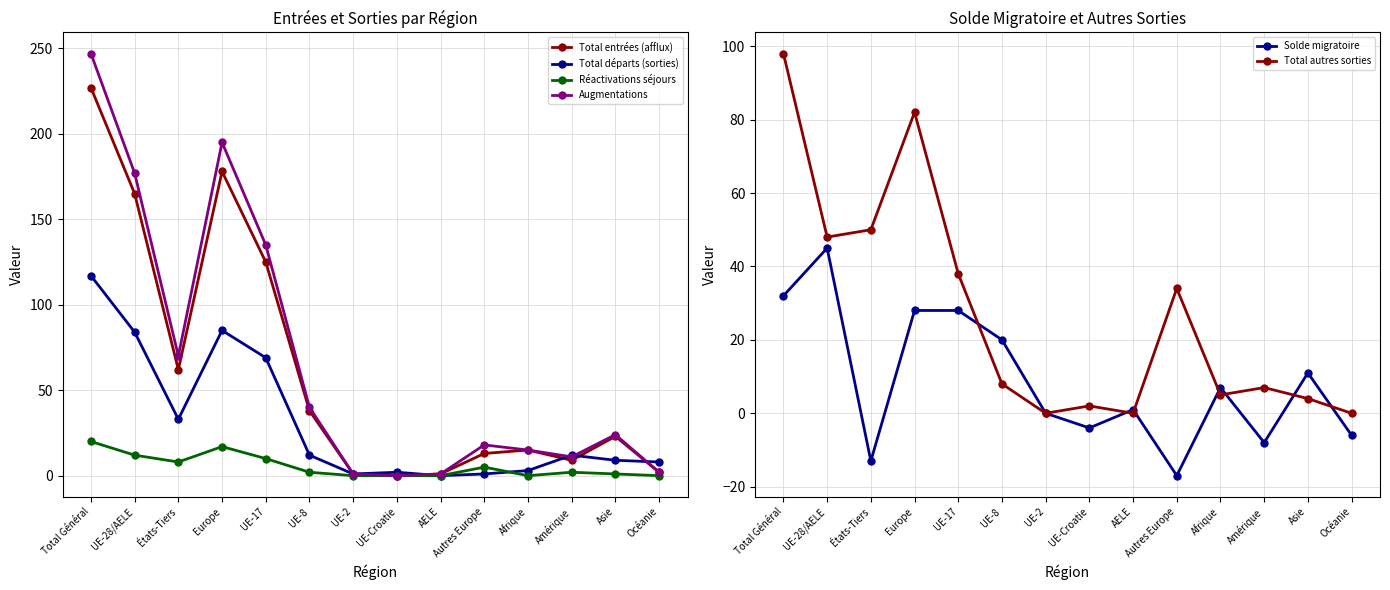

How many data points in Total entrées (afflux) are less than 23?

7